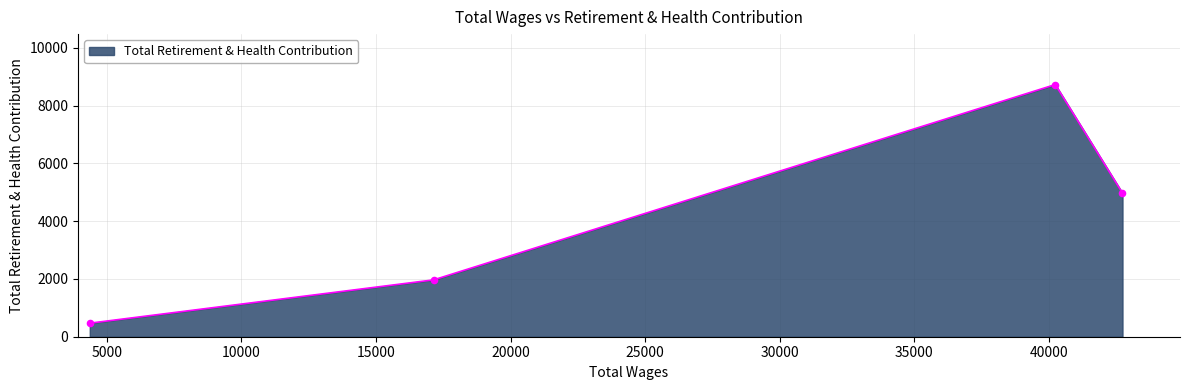

What is the sum of all values?

16134